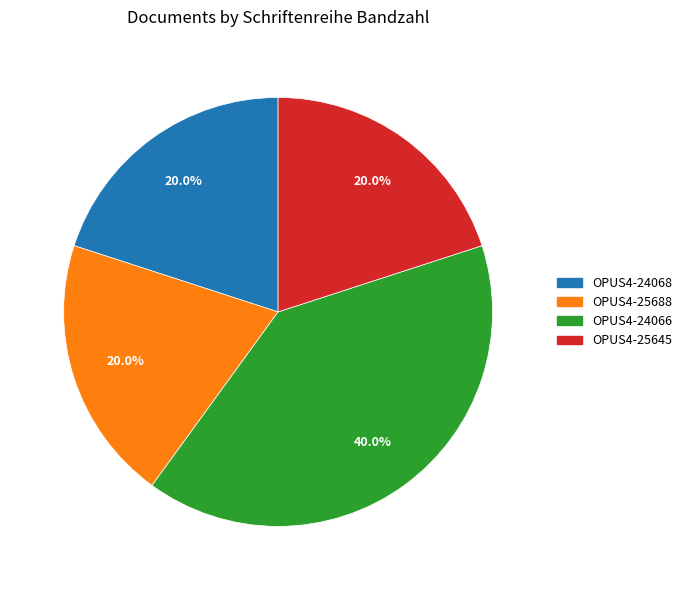

How many slices are in this pie chart?

4